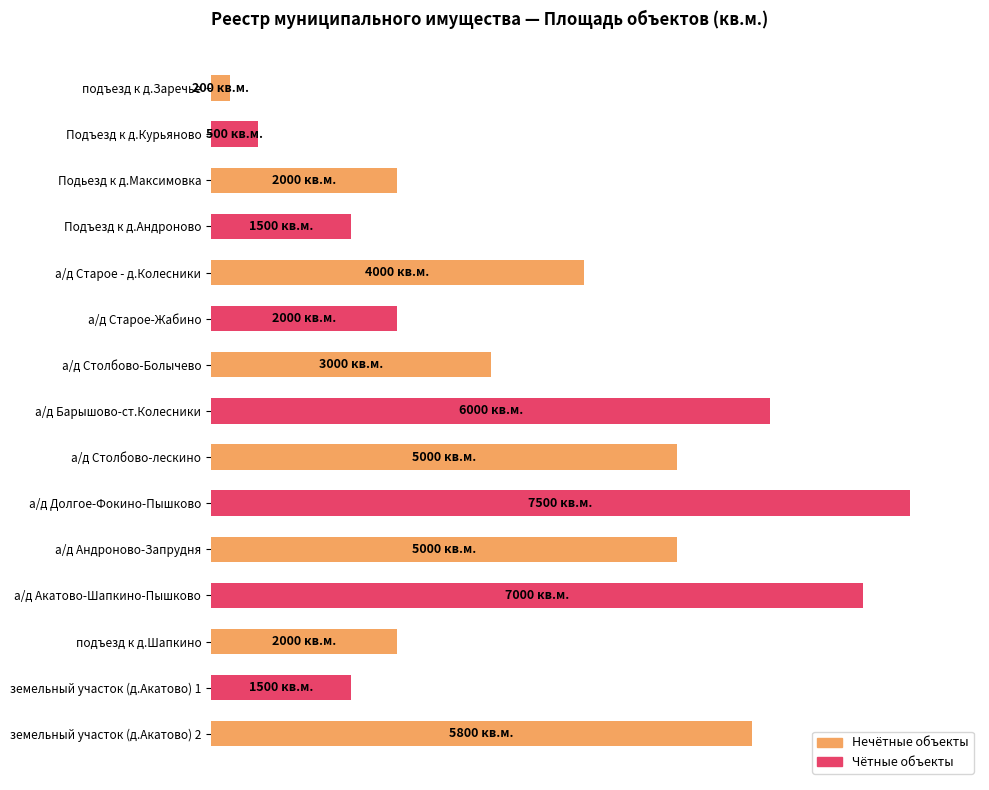

What is the difference between the maximum and minimum values?

97.3